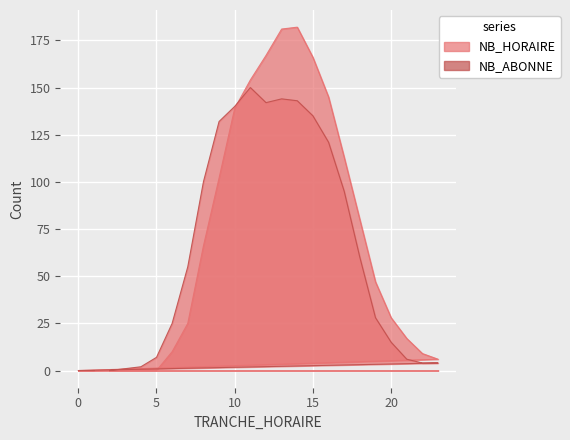

At which category is the sum across all series the highest?

13